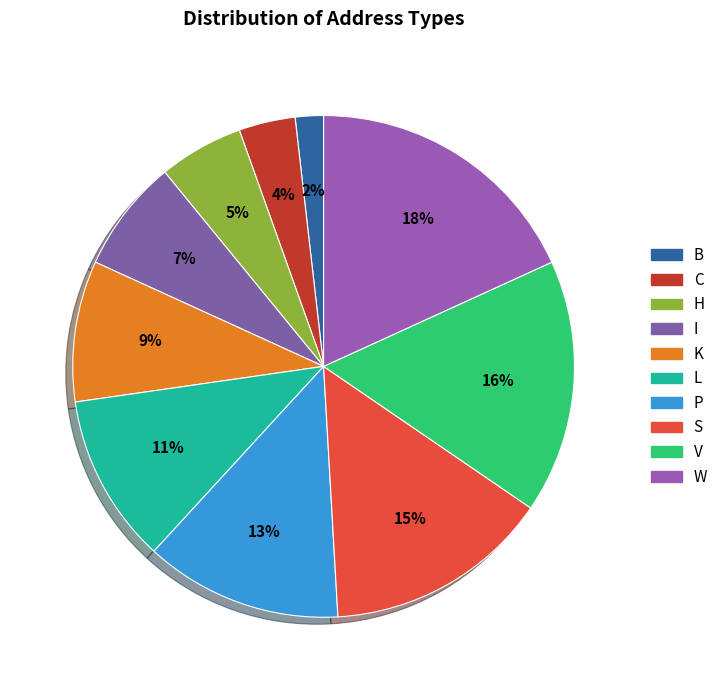

Rank the categories by value from lowest to highest.

B, C, H, I, K, L, P, S, V, W